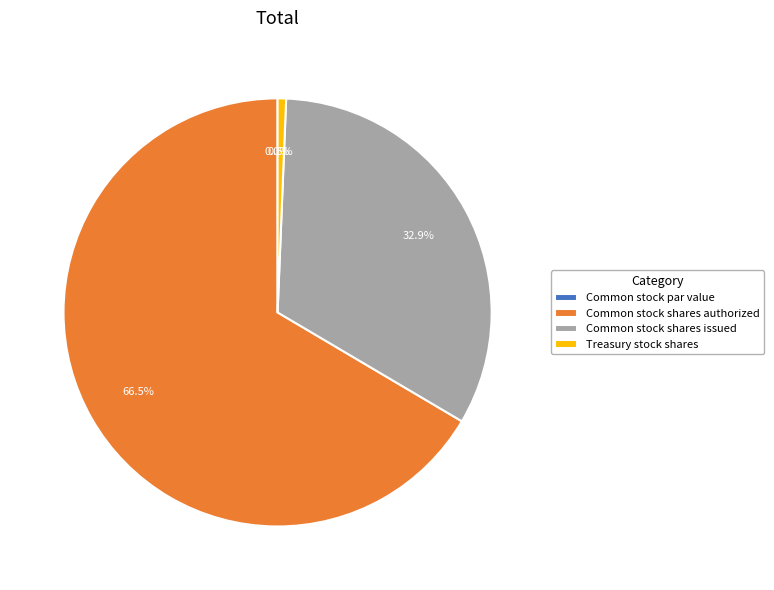

Is there a majority slice in this chart?

Yes